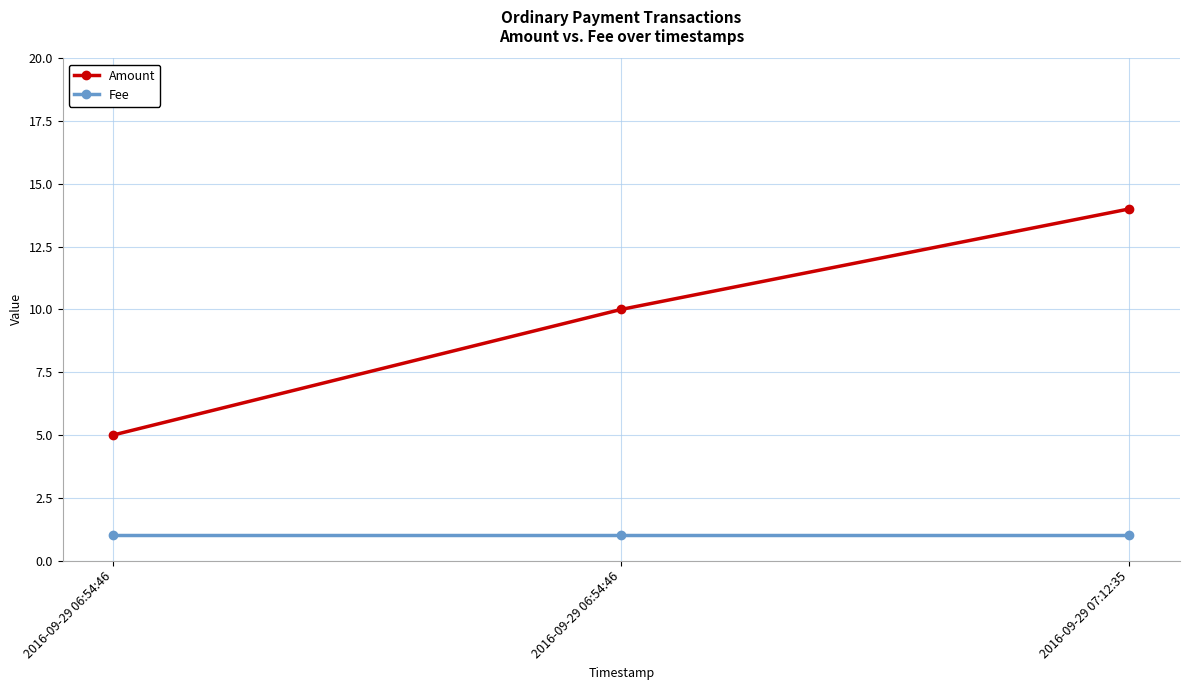

At how many categories does at least one series exceed 5?

2